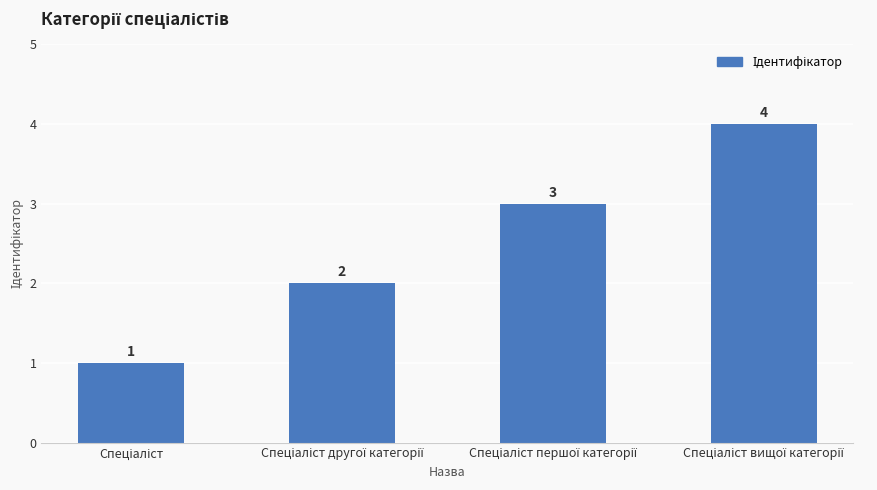

How many data points are less than 3?

2